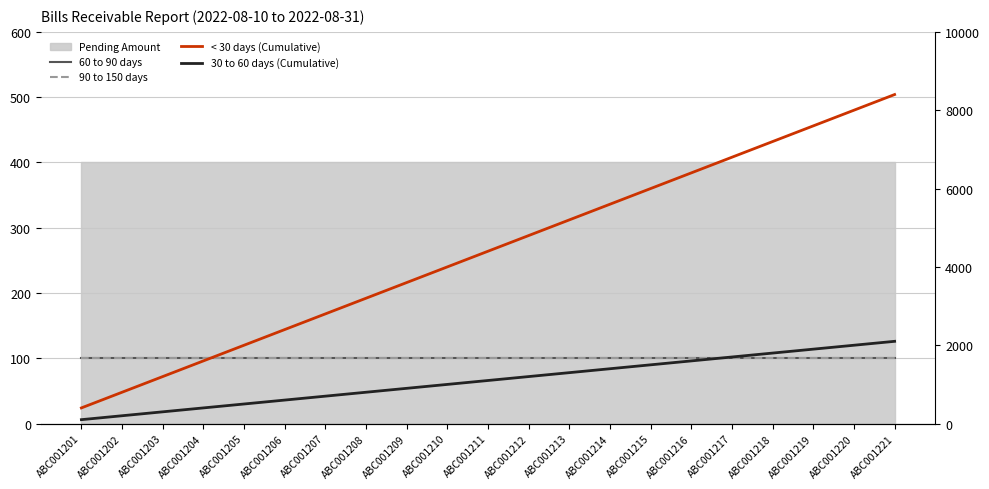

True or false: 30 to 60 days (Cumulative) and 60 to 90 days intersect in this chart.

False